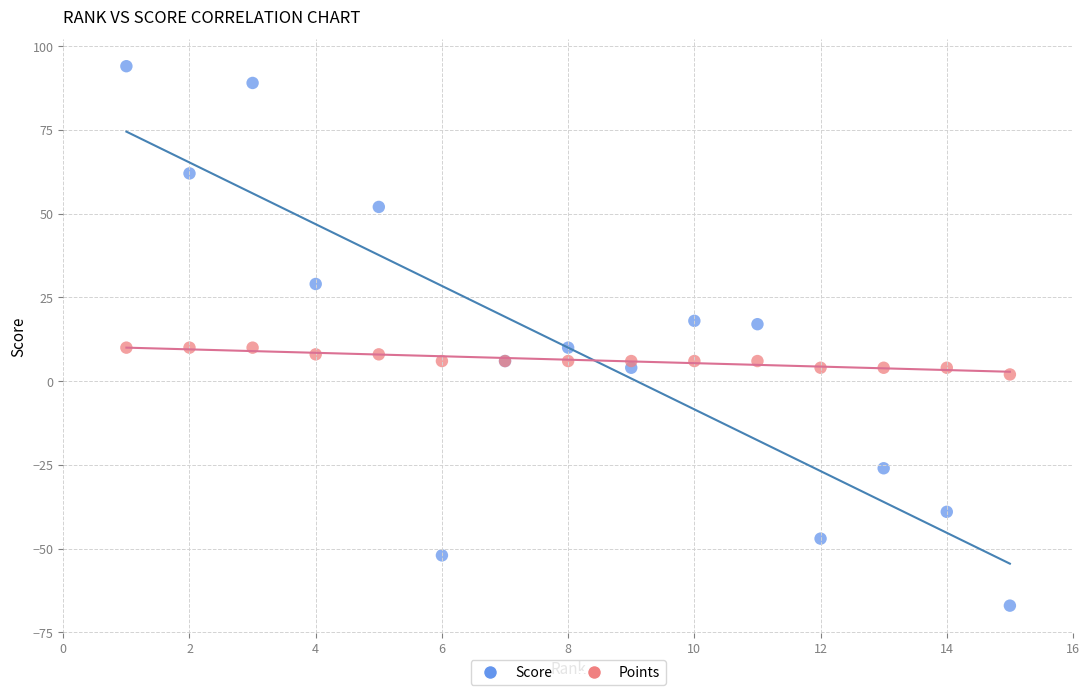

Which series has the largest Y range (max minus min)?

Score